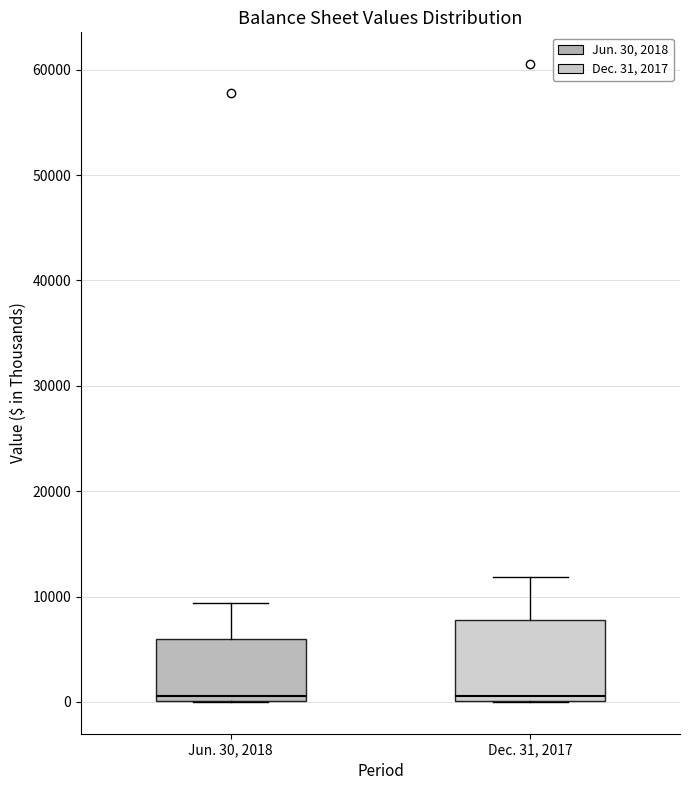

Where is the upper edge of the box for Jun. 30, 2018 on the y-axis? The values are not printed on the chart, so give them approximately, as read against the axis.

6000